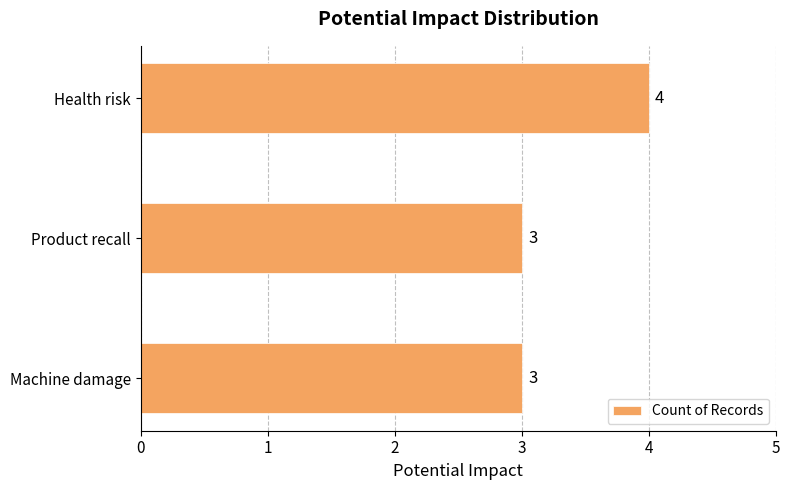

What is the sum of the values at Health risk and Product recall?

7